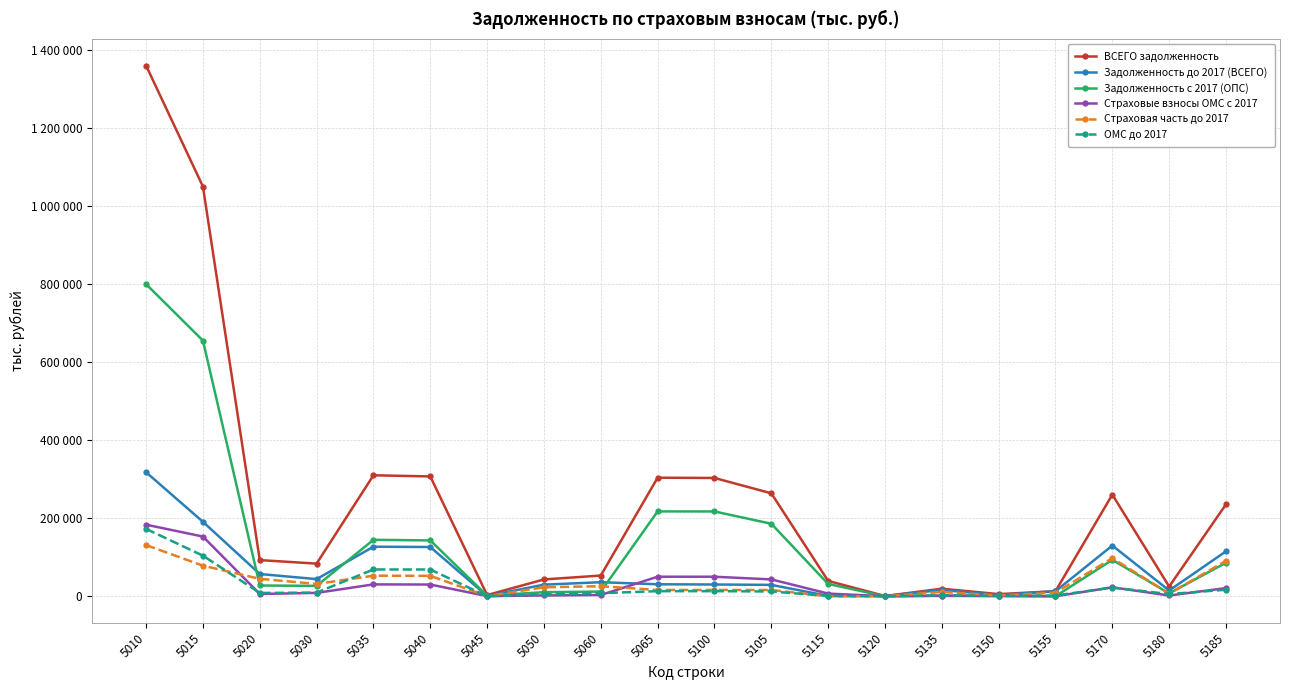

Does the chart have visible grid lines?

Yes